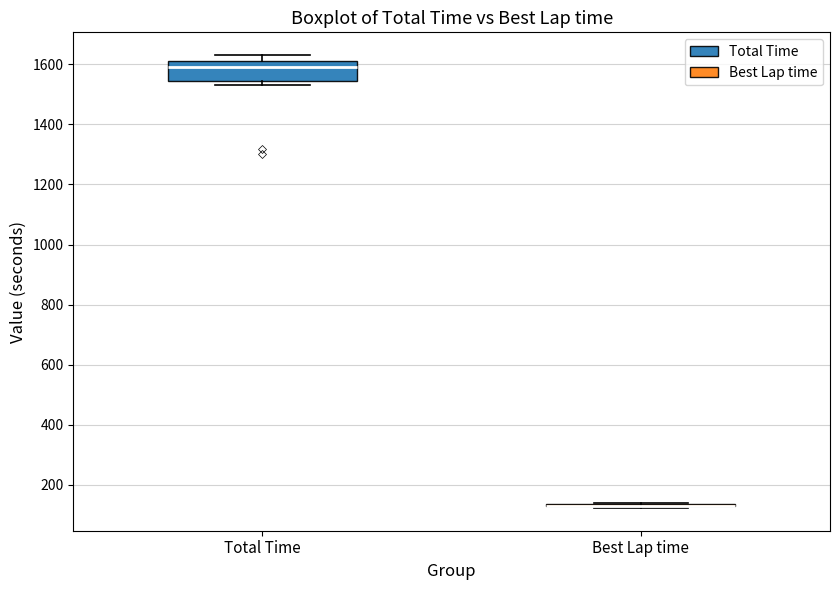

Comparing the boxes themselves (not the whiskers), which one is the tallest?

Total Time